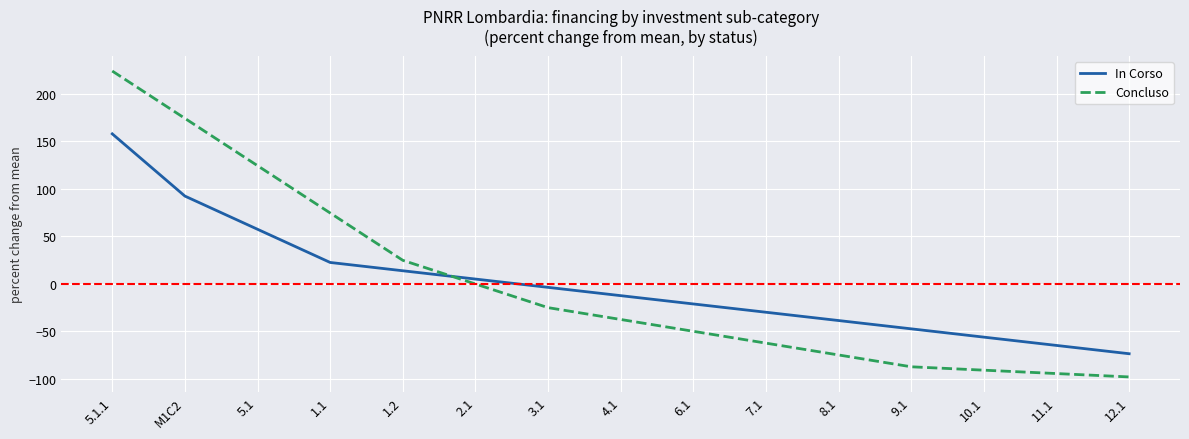

After their last crossing, which series has the higher values: In Corso or Concluso?

In Corso